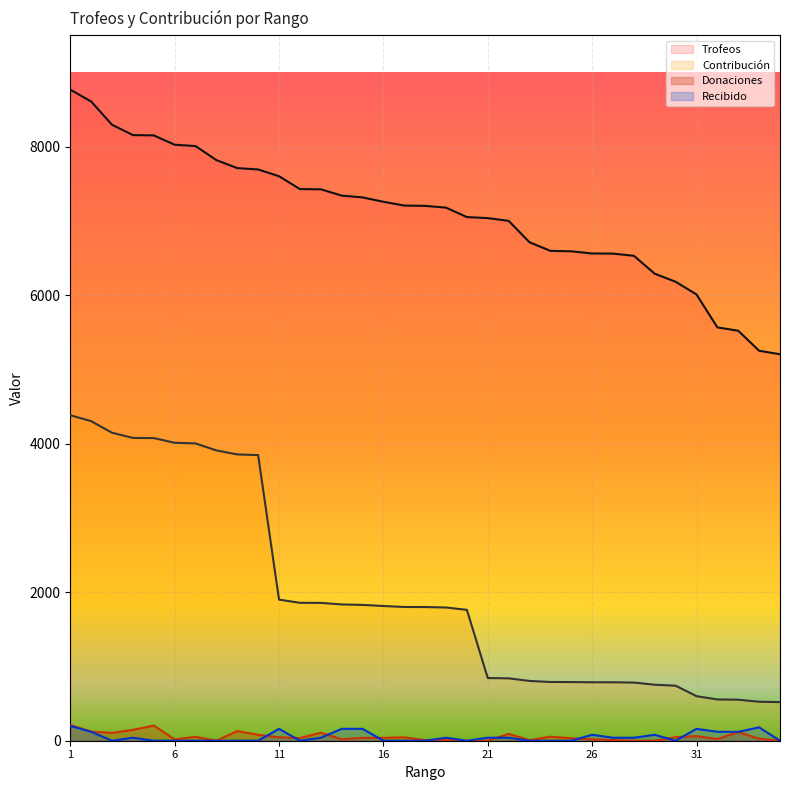

Is the value of Trofeos at 10 greater than the value of Recibido at 29?

Yes